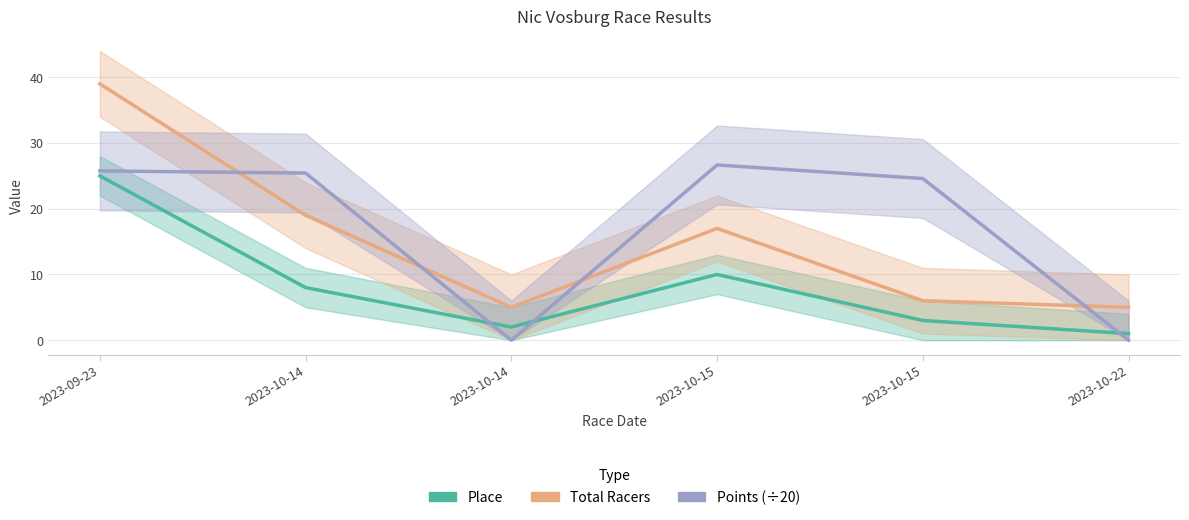

Where is the first local maximum for Points (÷20)?

2023-10-15